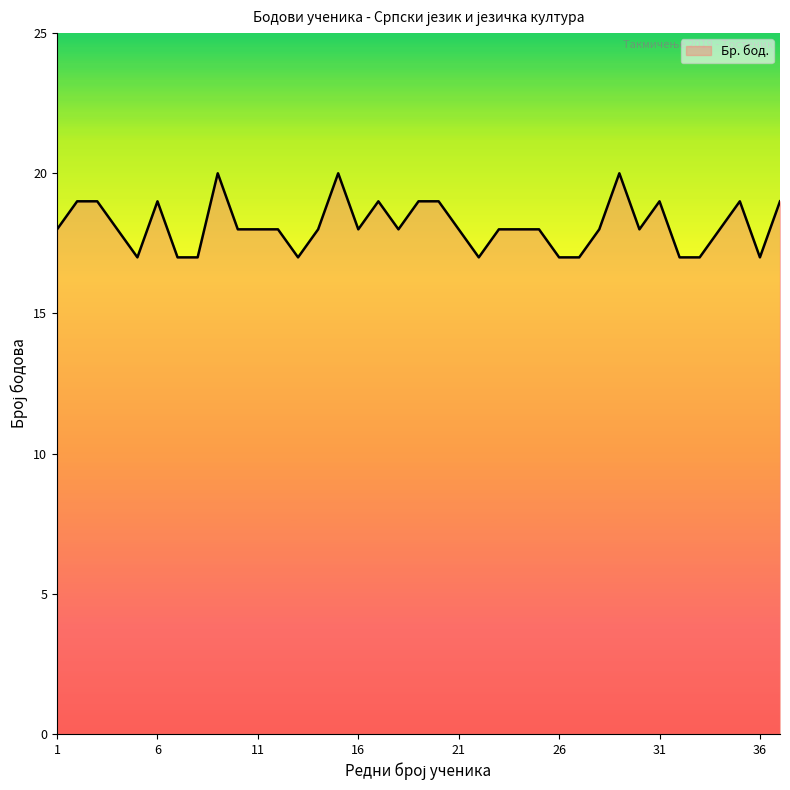

What is the minimum value shown in the chart?

17